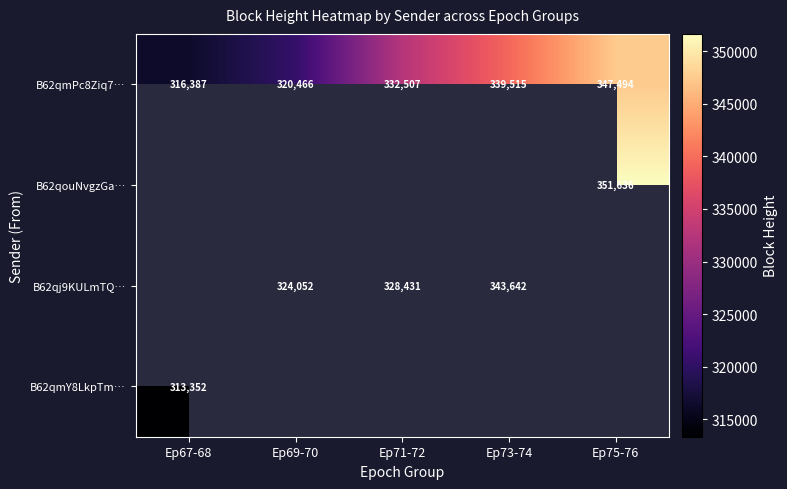

True or false: B62qouNvgzGa… has a value of 505930 at Ep75-76.

False